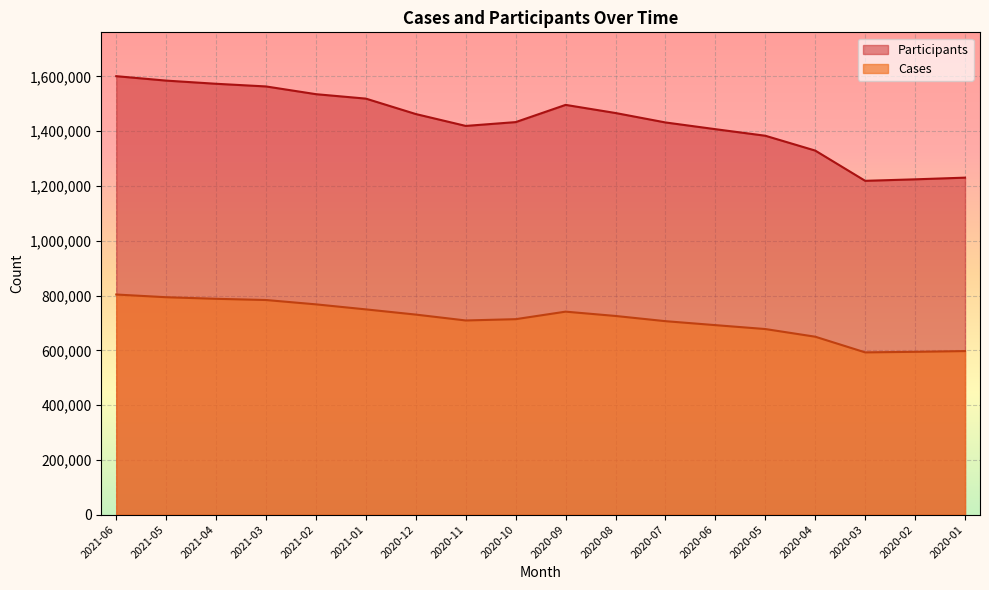

At how many categories does at least one series exceed 1379355?

14